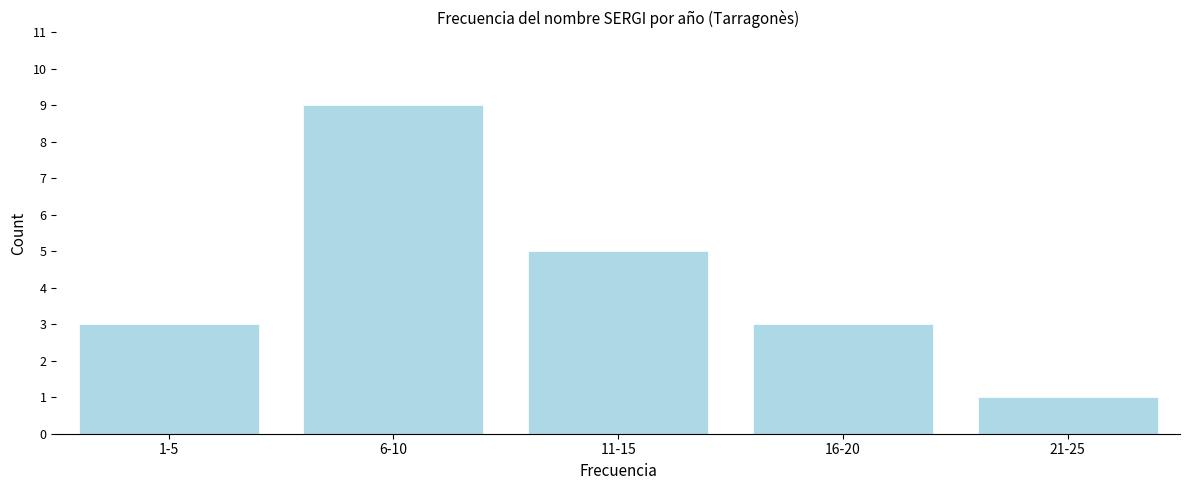

Reading right to left, extract all data points from this chart.

1	3	5	9	3